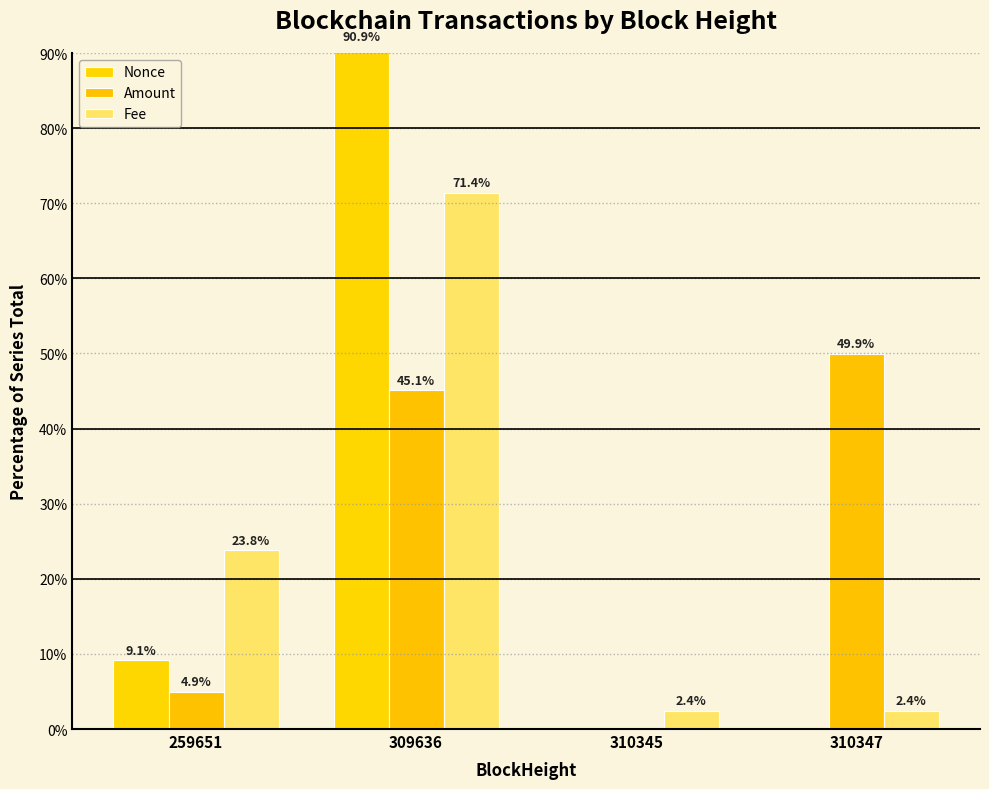

At how many categories does at least one series exceed 71?

1